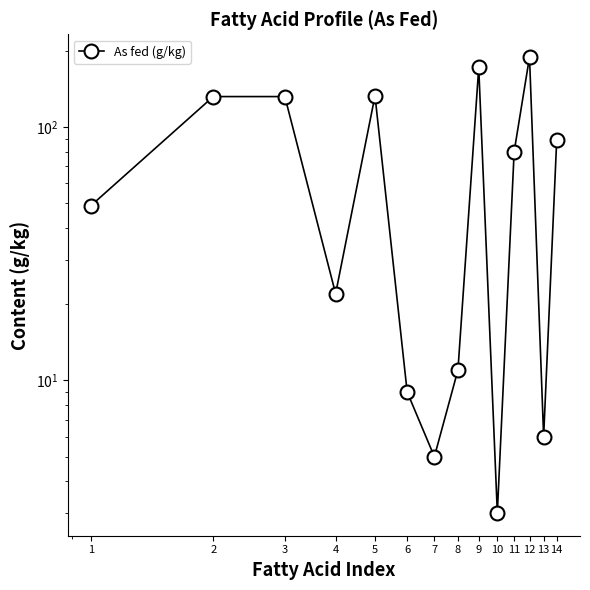

Approximately how many times larger is the value at 1 compared to 10?

16.3